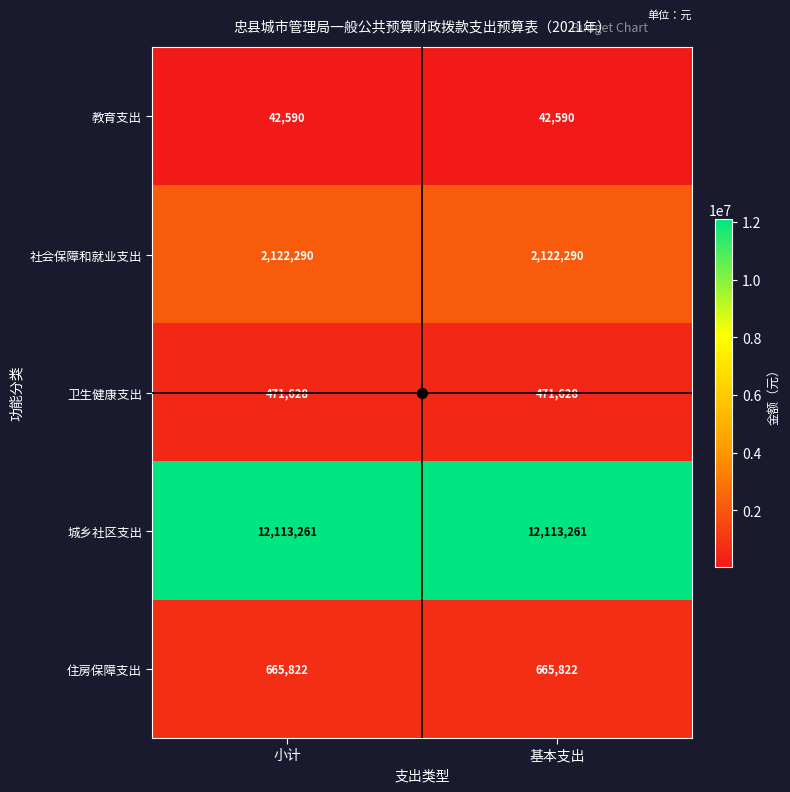

The value of 卫生健康支出 at 小计 is 95156. True or false?

False